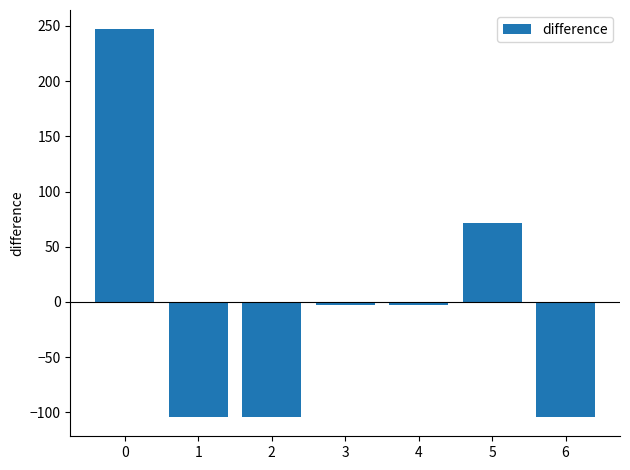

Count the number of categories in the chart.

7